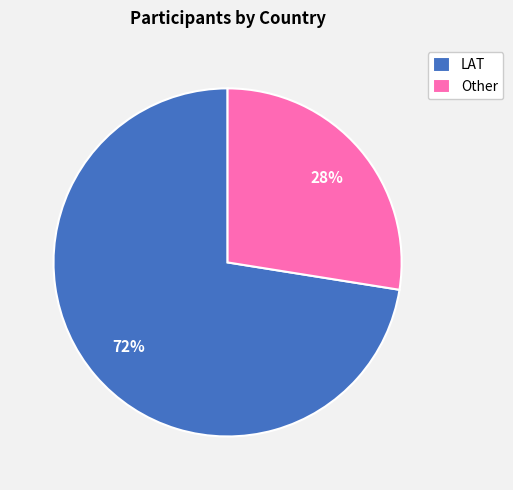

How many segments does this pie chart have?

2